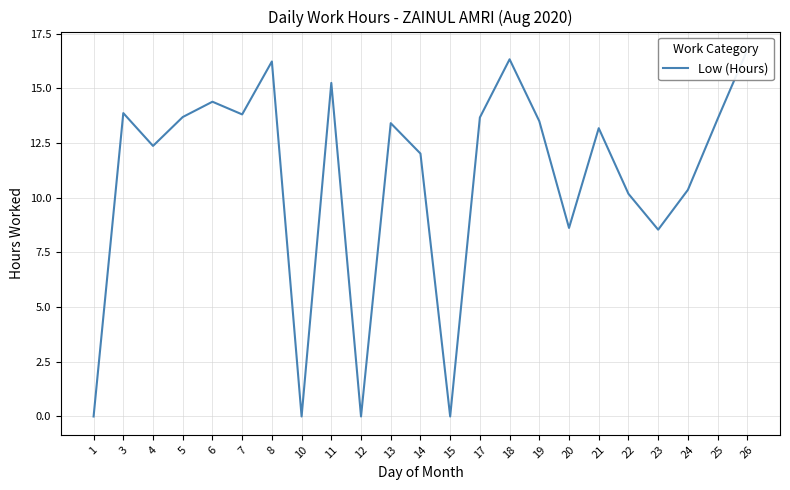

At which category does the data reach its first local valley?

4